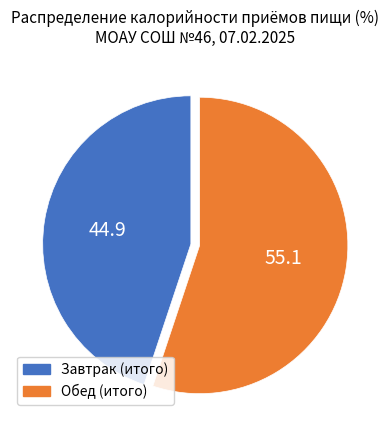

Rank the categories by value from lowest to highest.

Завтрак (итого), Обед (итого)